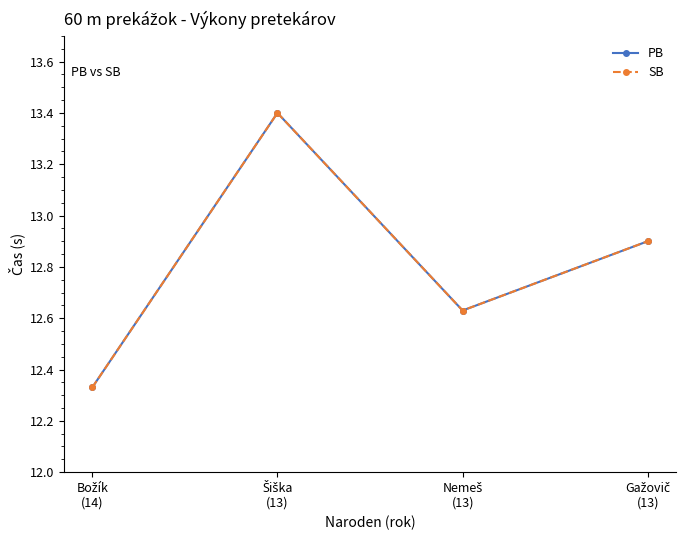

True or false: SB and PB intersect in this chart.

False